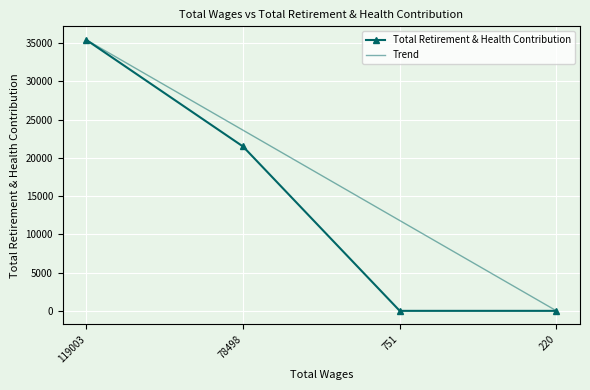

What is the approximate value at 119003.0, to the nearest 100?

35400